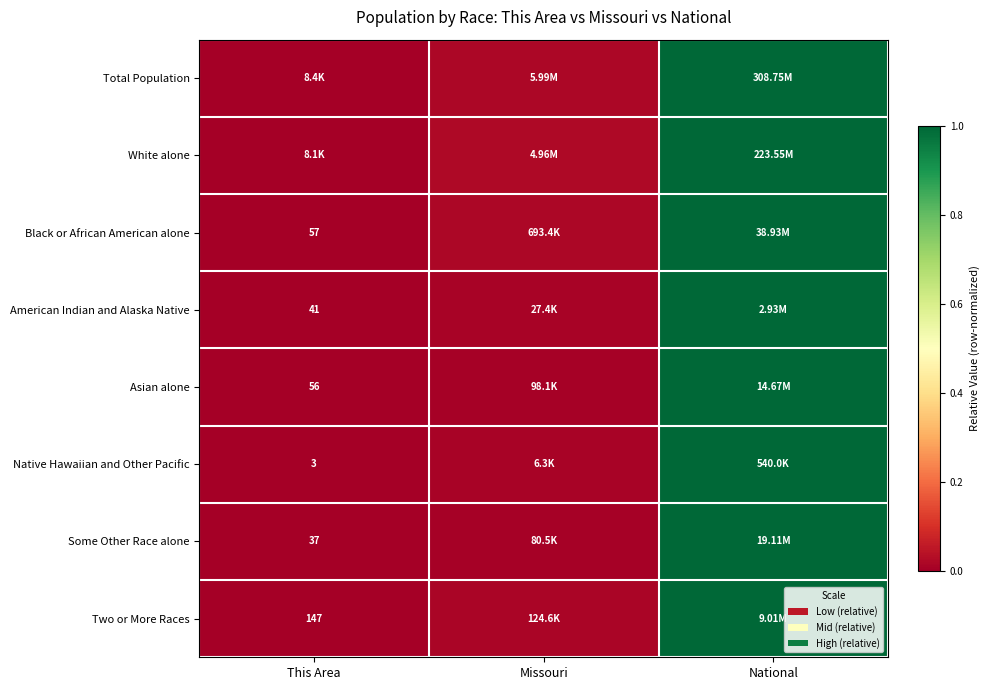

What is the difference between the maximum and minimum values in the Asian alone series?

1.0